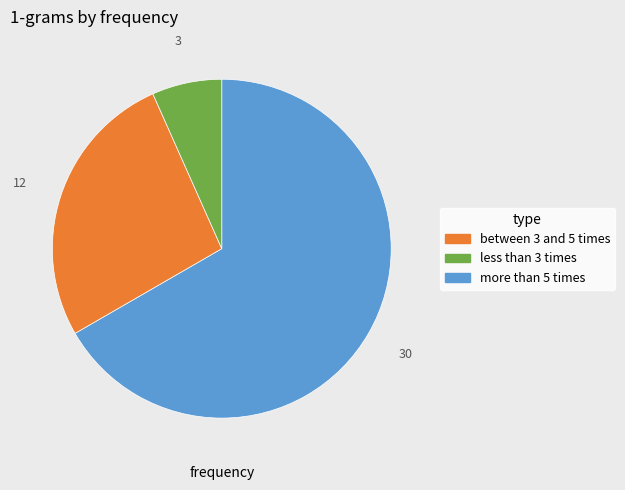

Does any single category account for the majority?

Yes